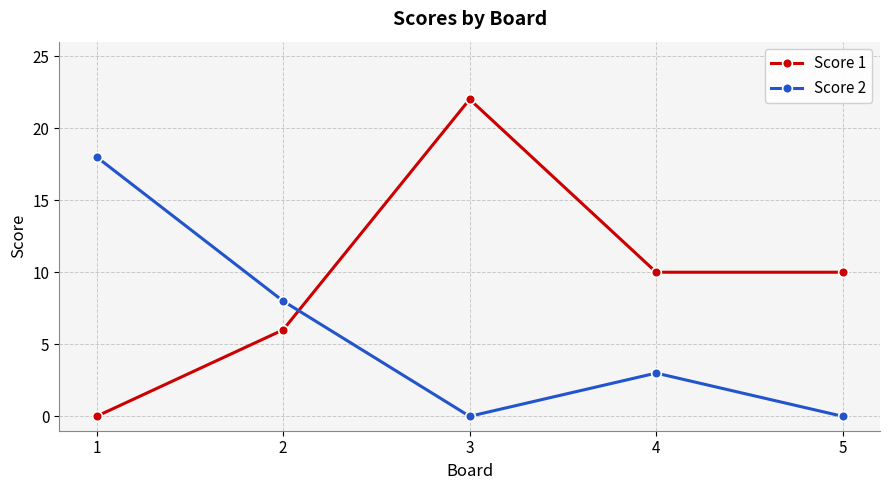

Where is the first local maximum for Score 2?

4